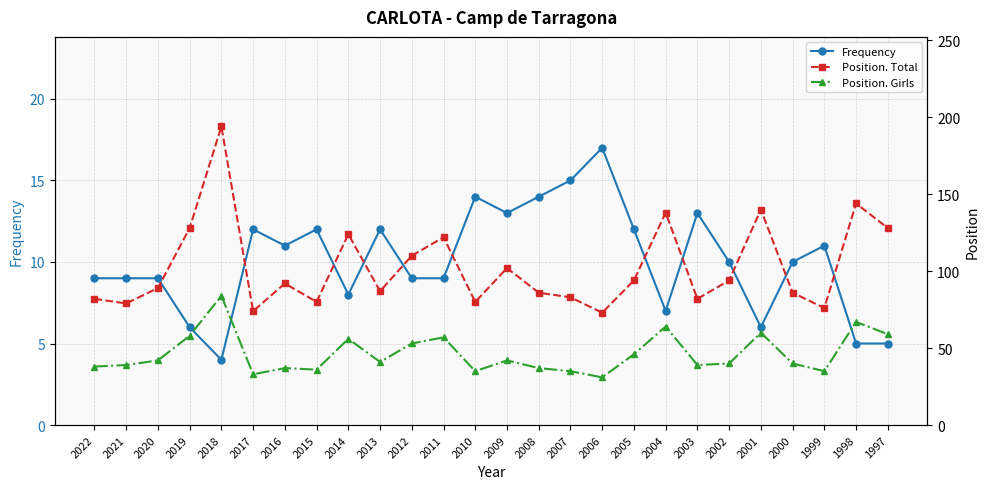

At 2019, list the series in order from smallest to largest.

Frequency, Position. Girls, Position. Total